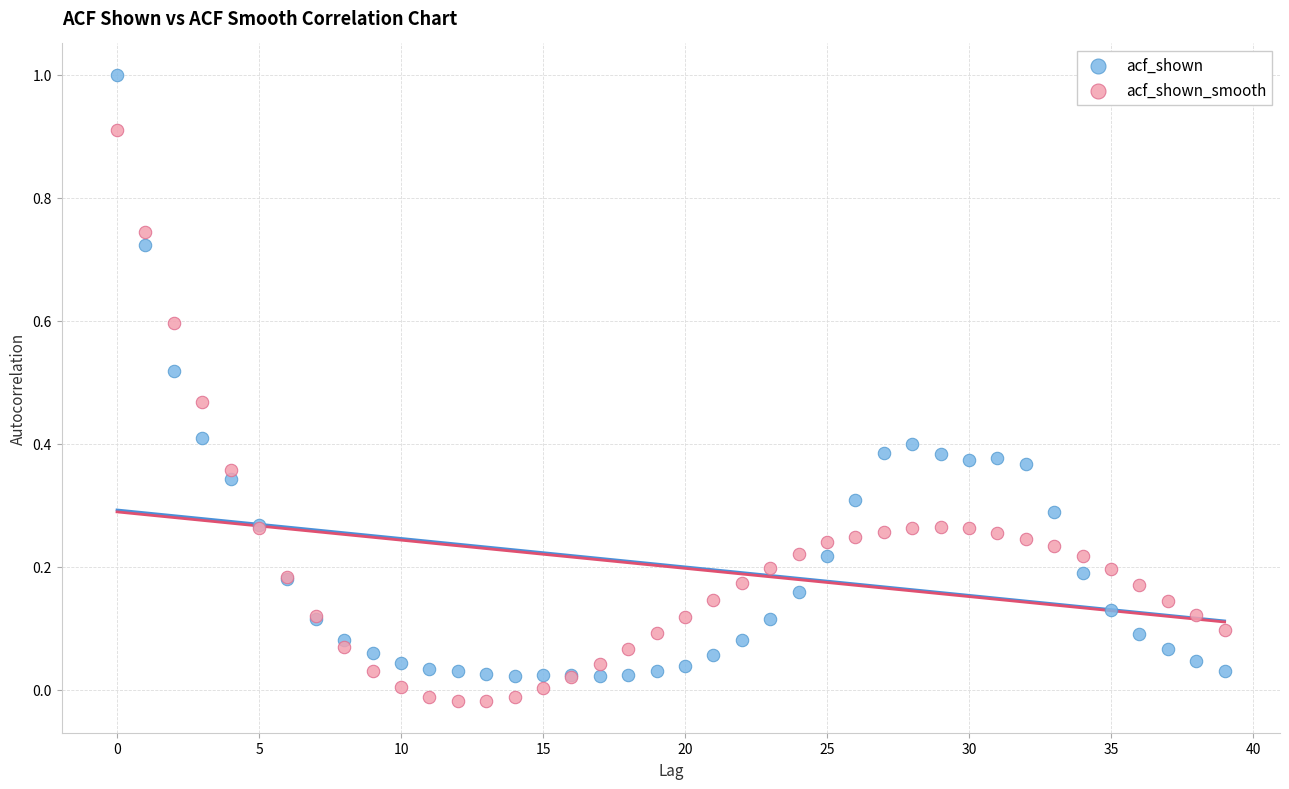

Which series has the widest spread of Y values?

acf_shown